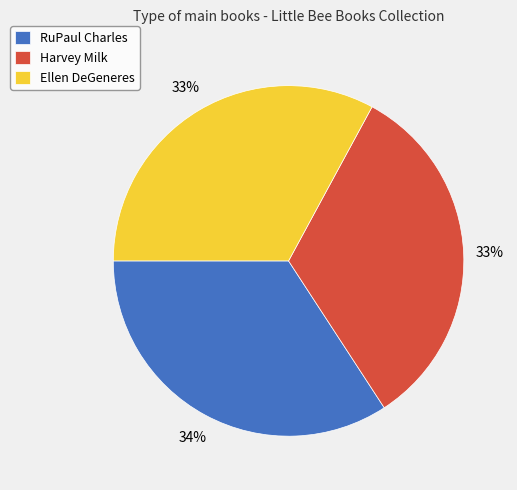

Is Harvey Milk the majority of the pie?

No